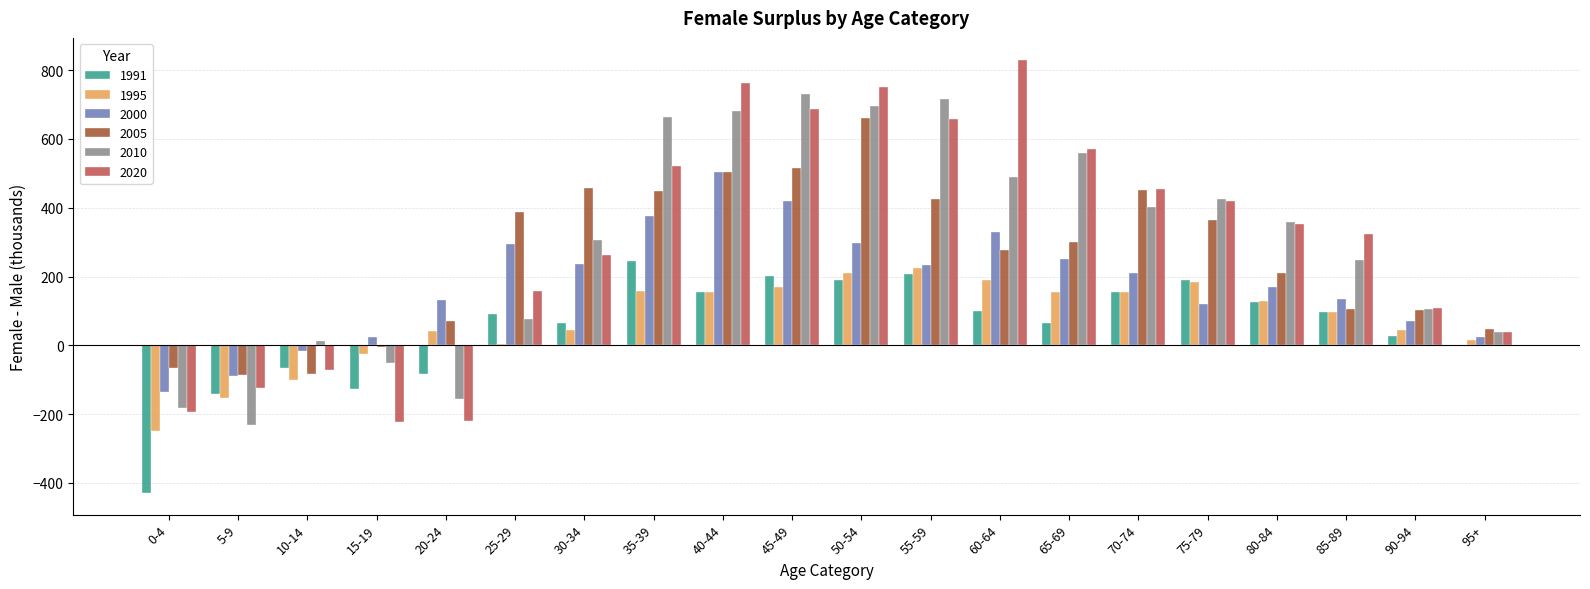

Count the number of categories in the chart.

20